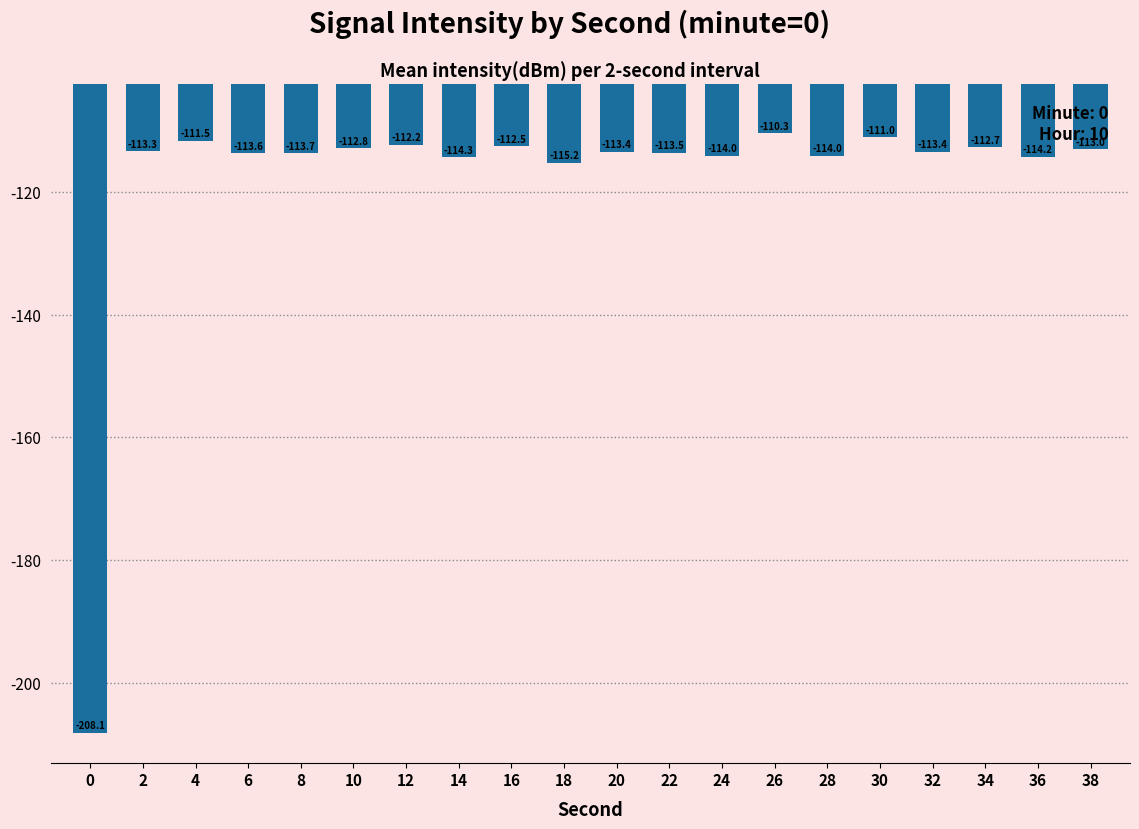

What is the greatest value displayed?

-110.3